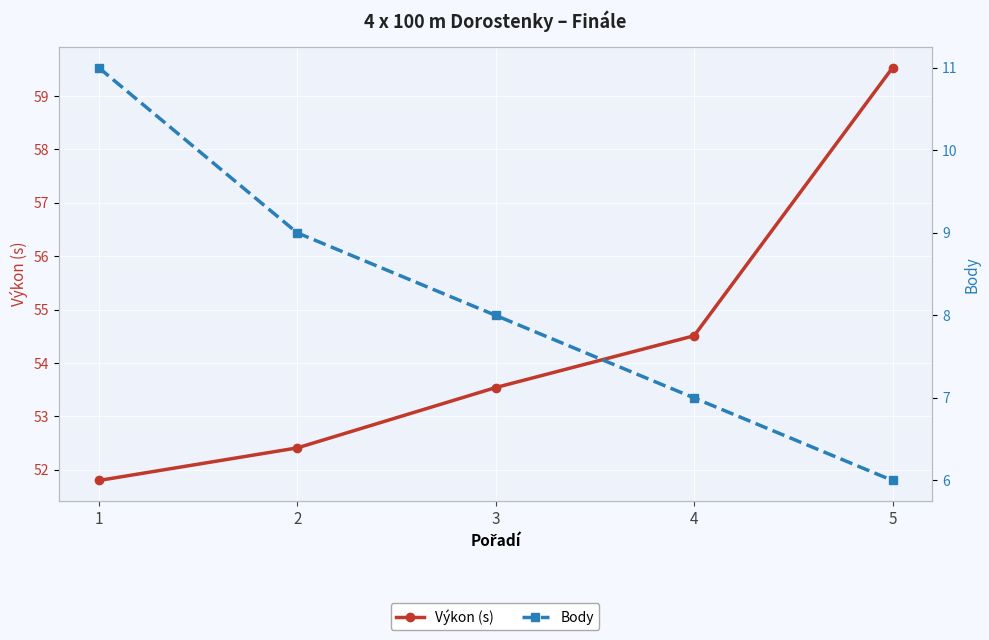

Between 2 and 4, which is larger?

4